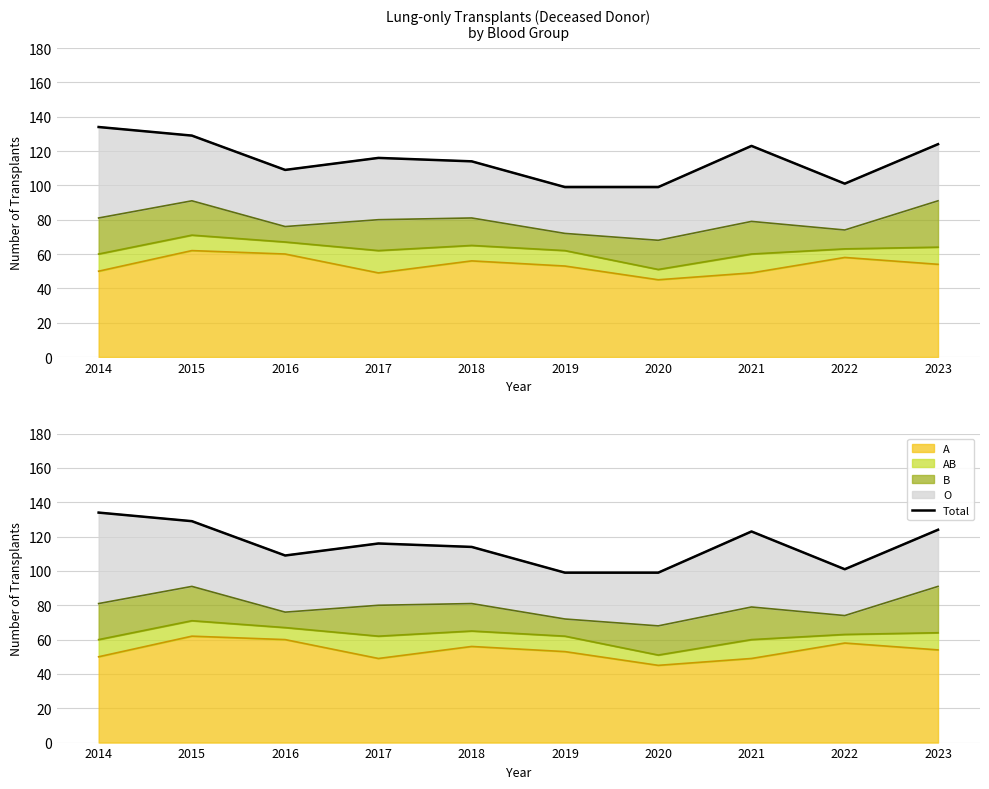

Where is the first local maximum?

2017